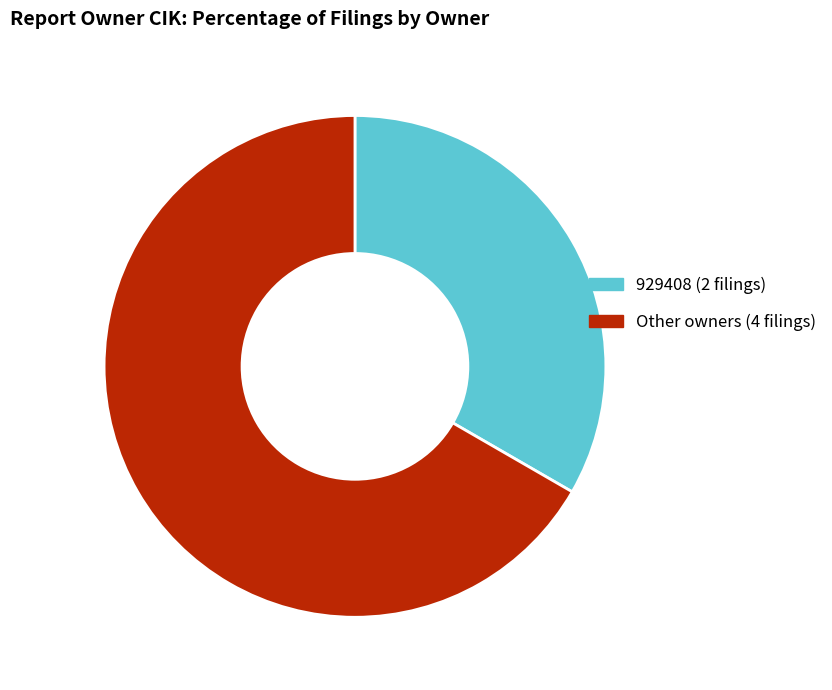

Is there a majority slice in this chart?

Yes